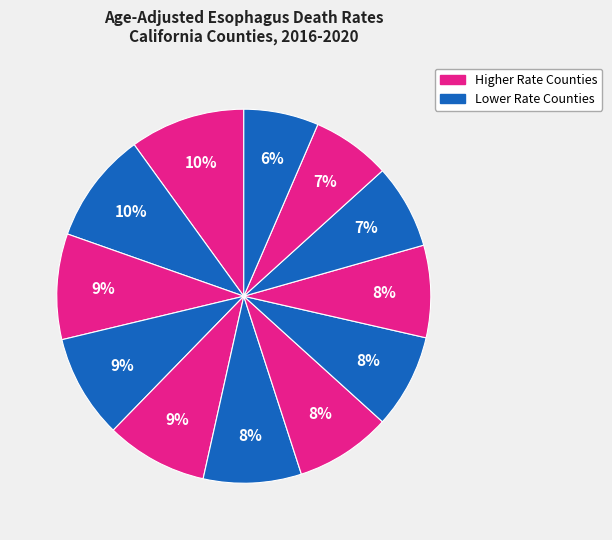

Count the number of slices in the pie.

12